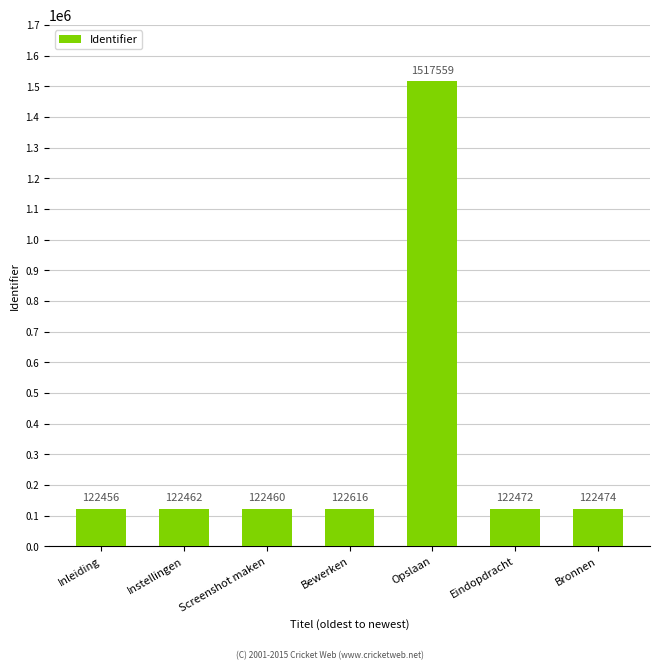

What position from the left is Bronnen?

7